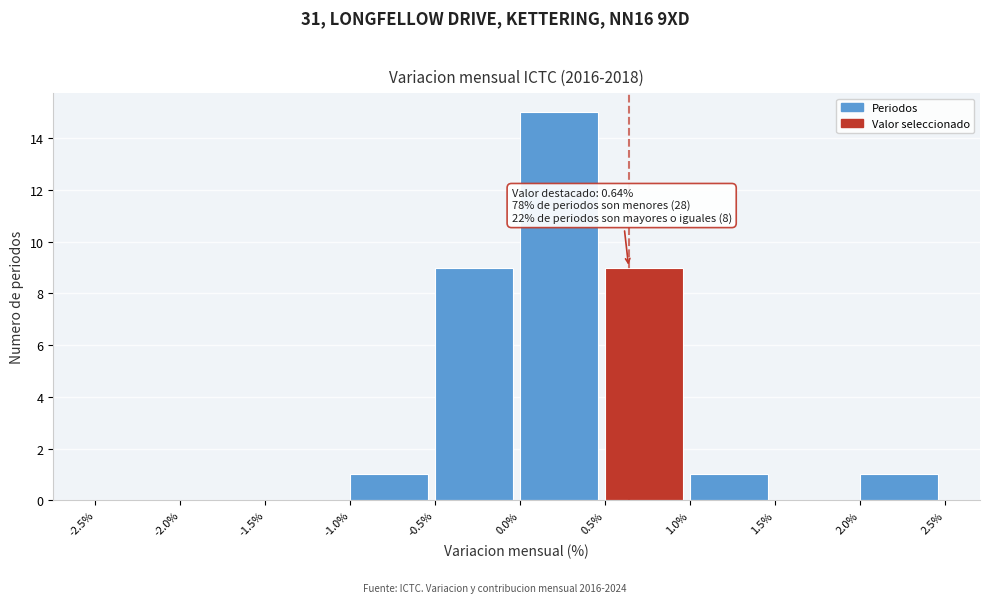

Over which range of the x-axis is the bar tallest?

0.0% to 0.5%